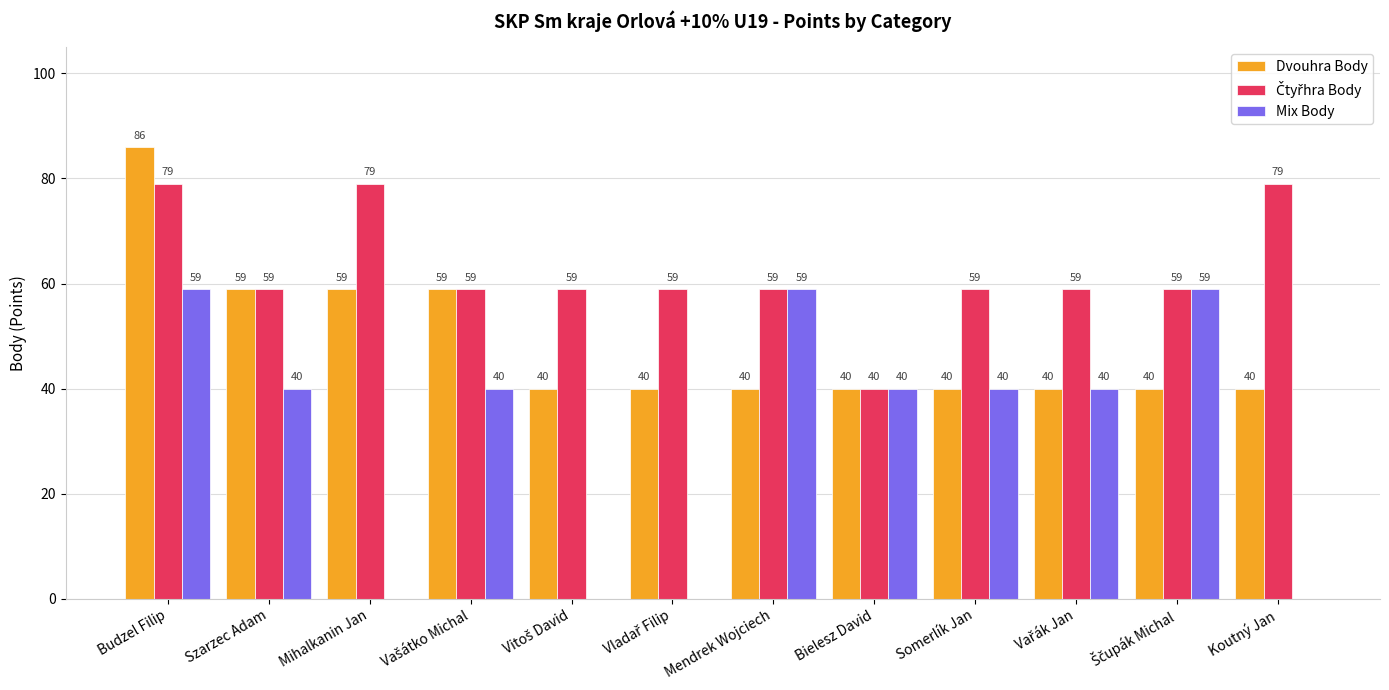

Read the Dvouhra Body value at Bielesz David, to the nearest 5.

40